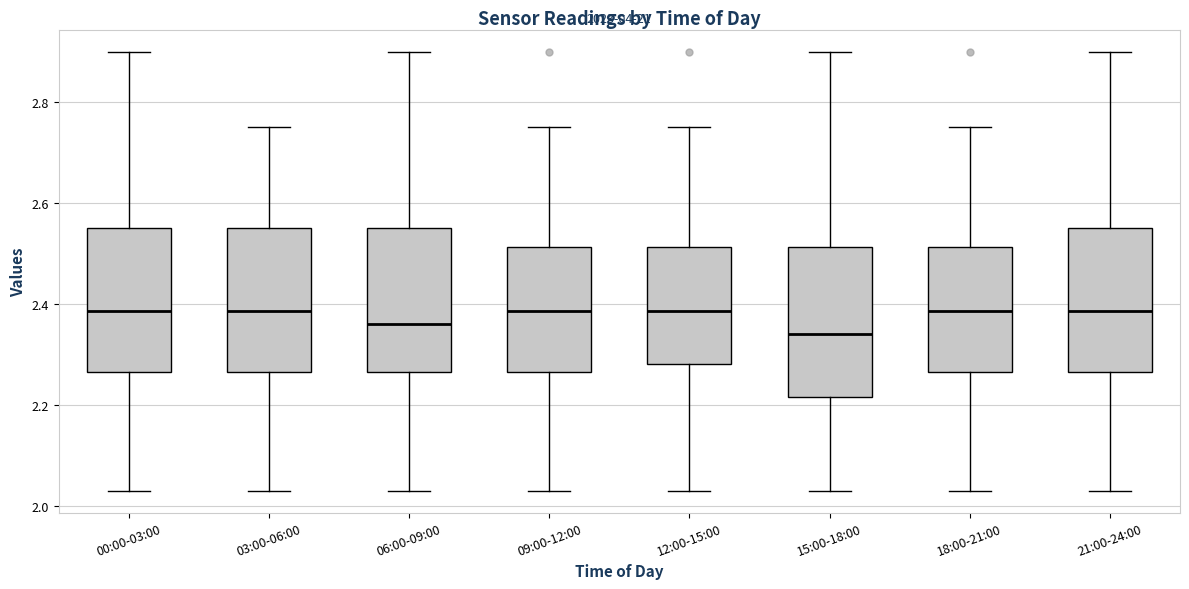

Reading left to right, transcribe this box plot: for each box, give where its median line is, the range the box spans, and where its two whiskers end, as read against the y-axis. The values are not printed on the chart, so give them approximately, as read against the axis.

00:00-03:00: median 2.38, box 2.26 to 2.56, whiskers 2.04 to 2.90
03:00-06:00: median 2.38, box 2.26 to 2.56, whiskers 2.04 to 2.76
06:00-09:00: median 2.36, box 2.26 to 2.56, whiskers 2.04 to 2.90
09:00-12:00: median 2.38, box 2.26 to 2.52, whiskers 2.04 to 2.76
12:00-15:00: median 2.38, box 2.28 to 2.52, whiskers 2.04 to 2.76
15:00-18:00: median 2.34, box 2.22 to 2.52, whiskers 2.04 to 2.90
18:00-21:00: median 2.38, box 2.26 to 2.52, whiskers 2.04 to 2.76
21:00-24:00: median 2.38, box 2.26 to 2.56, whiskers 2.04 to 2.90